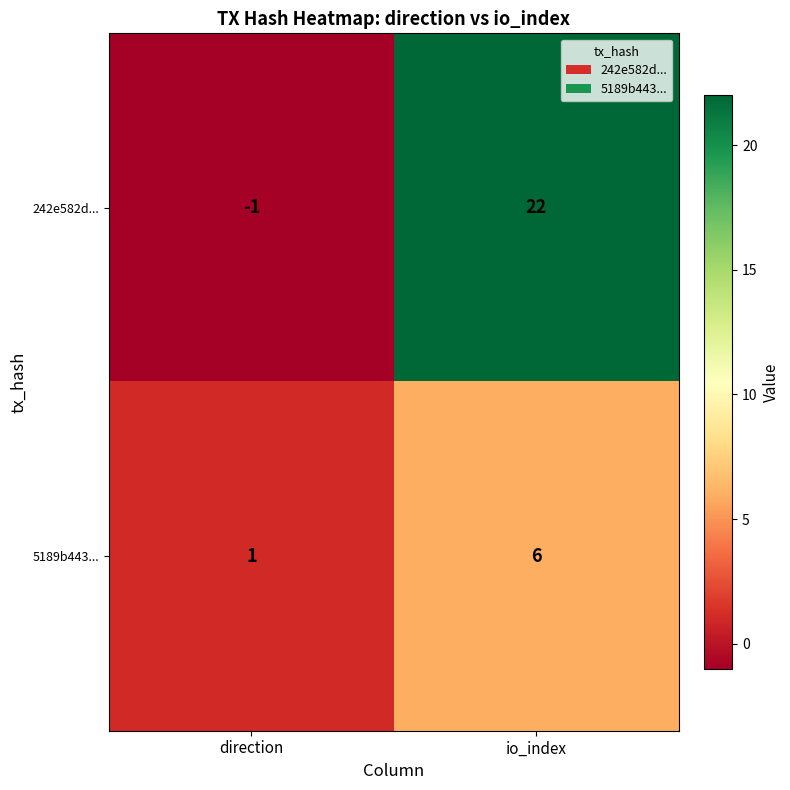

Is it true that 5189b443... equals 2 at direction?

False